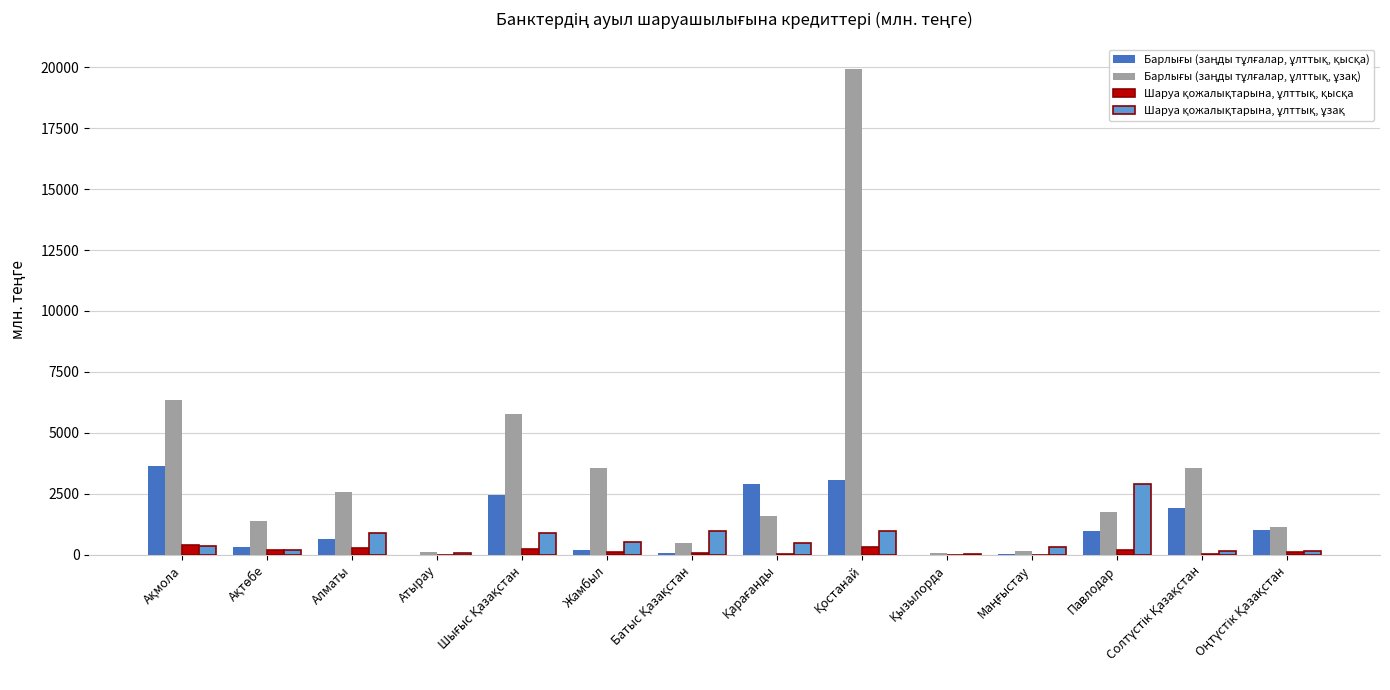

What is the maximum value shown in the chart?

19936.9